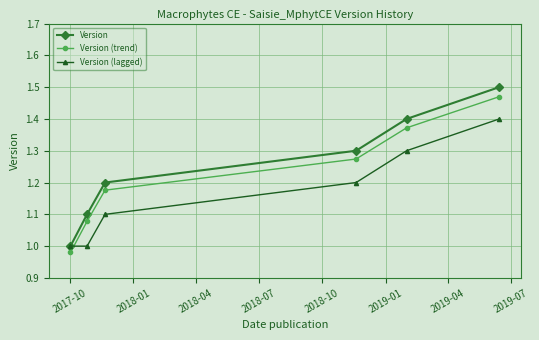

Which series has the widest spread of values?

Version